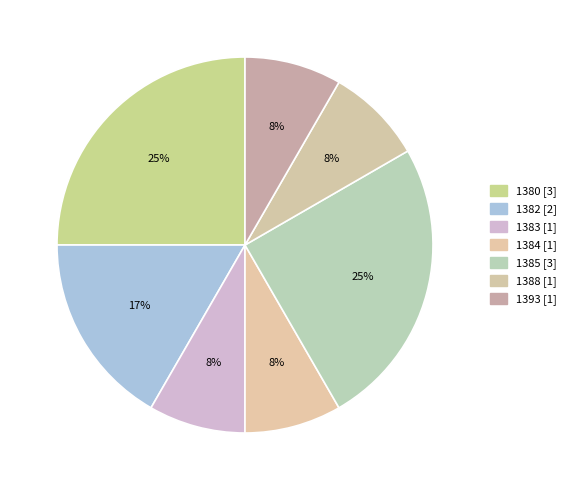

Does any single category account for the majority?

No